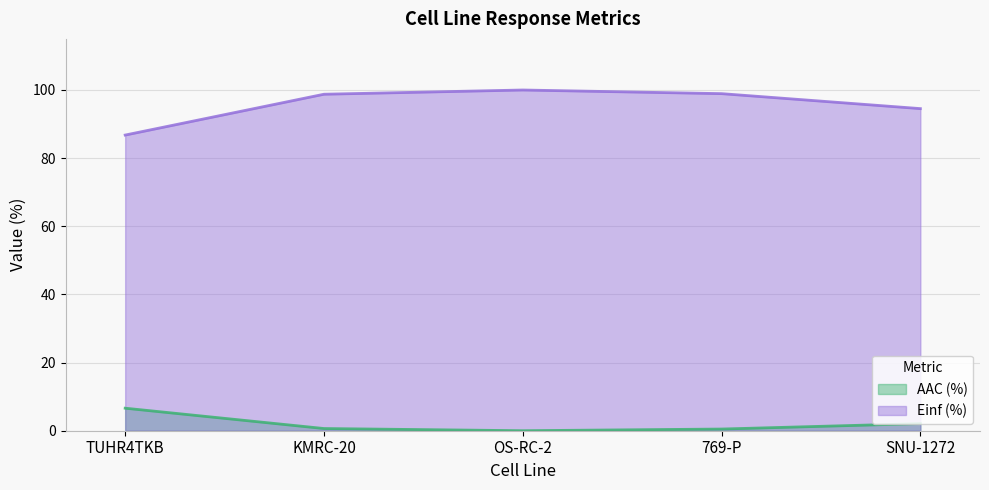

How many lines are shown in the chart?

2